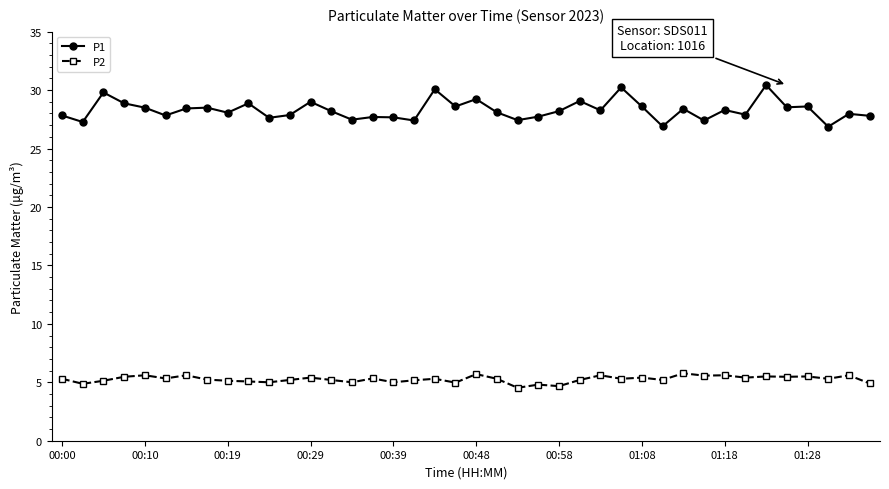

What are all the series names shown in the legend?

P1, P2